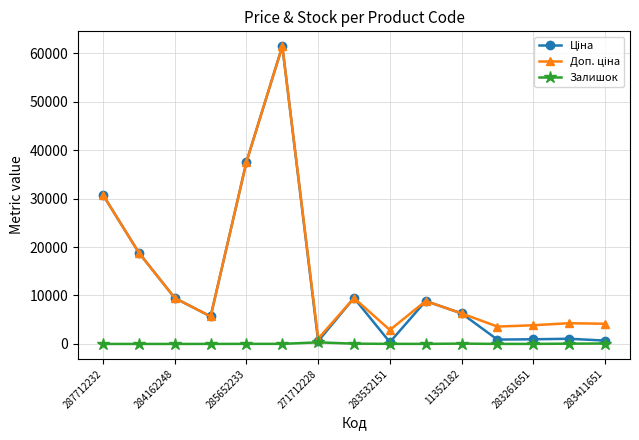

True or false: Залишок has more than 0 interior local peaks.

True